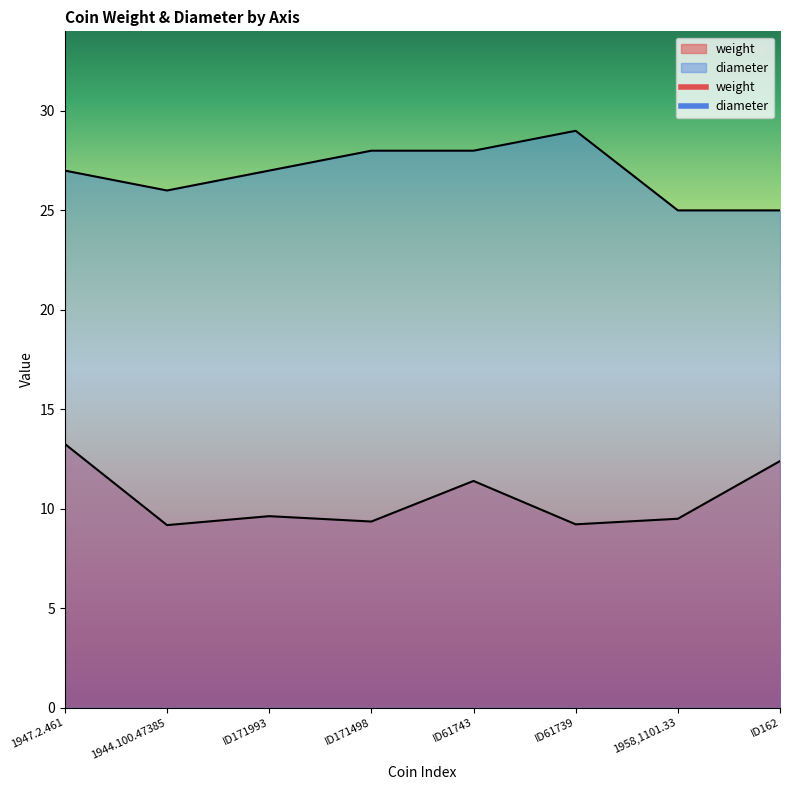

At ID171498, list the series in order from smallest to largest.

weight, diameter